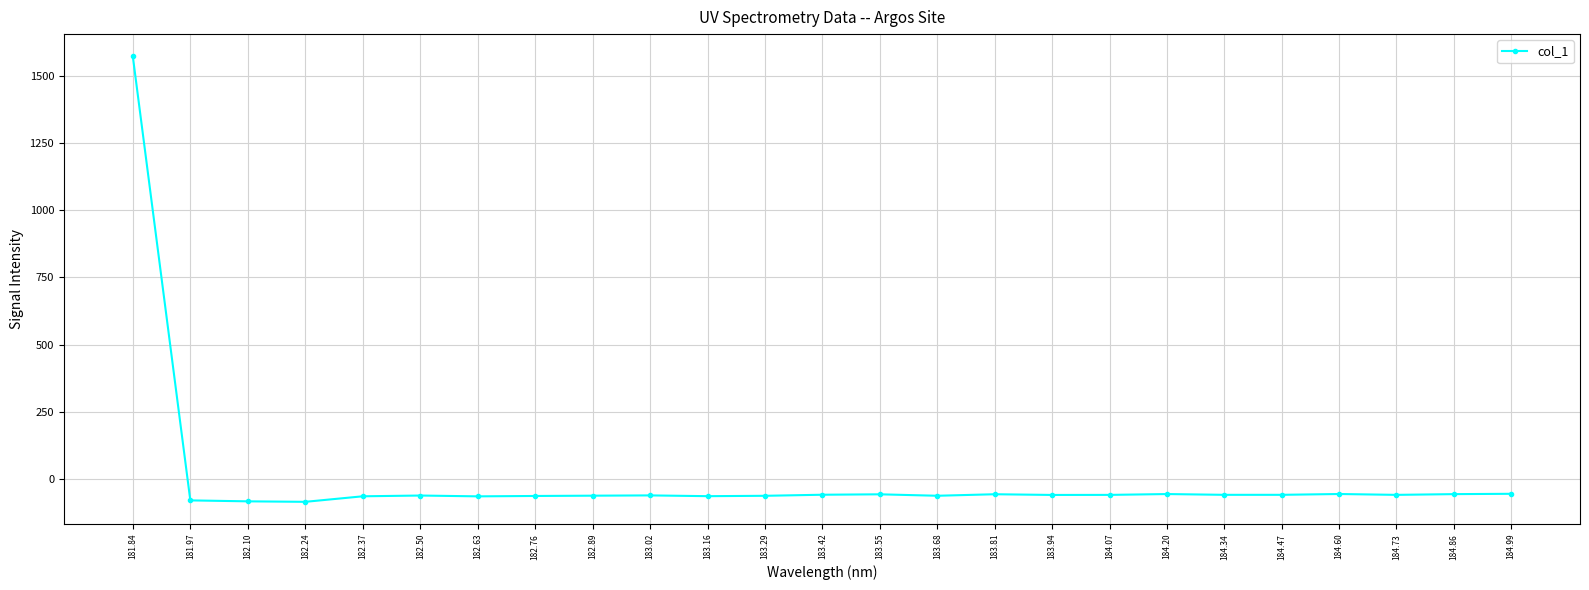

What is the change in value from 181.84 to 182.76?

-1634.2